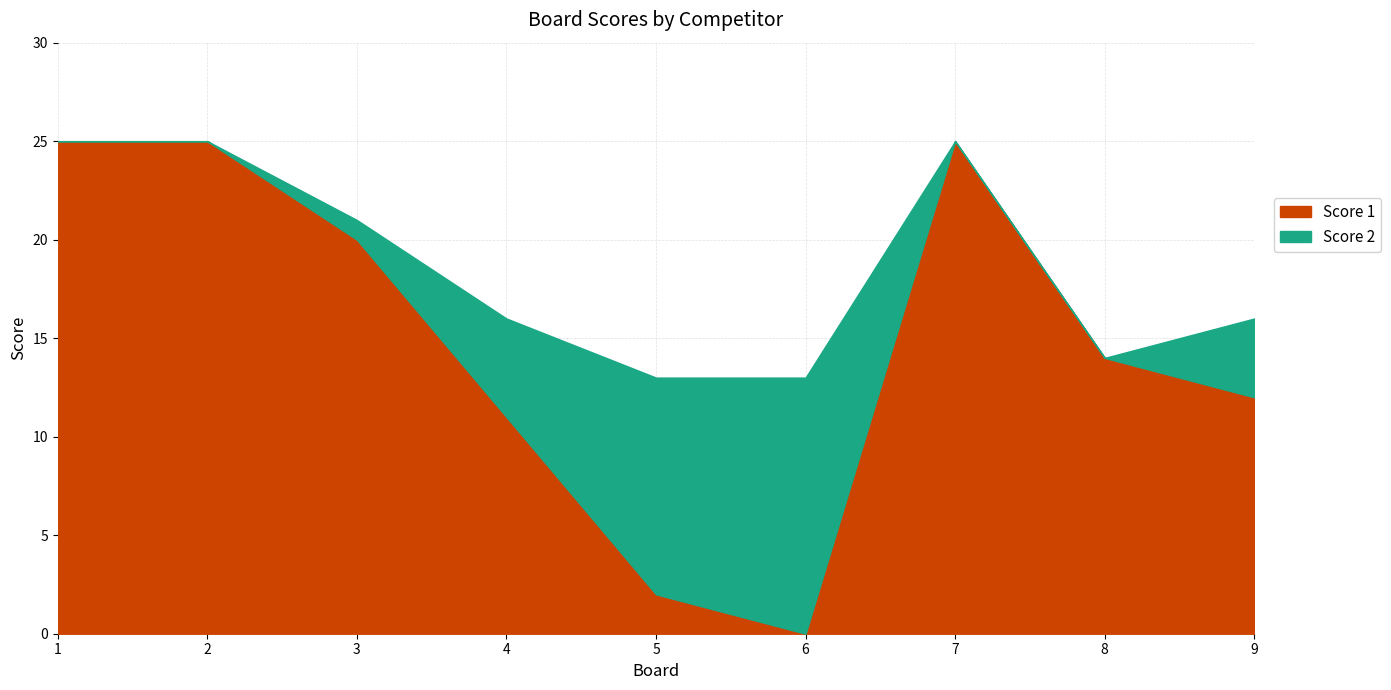

The Score 2 series shows 0 at 2. True or false?

True